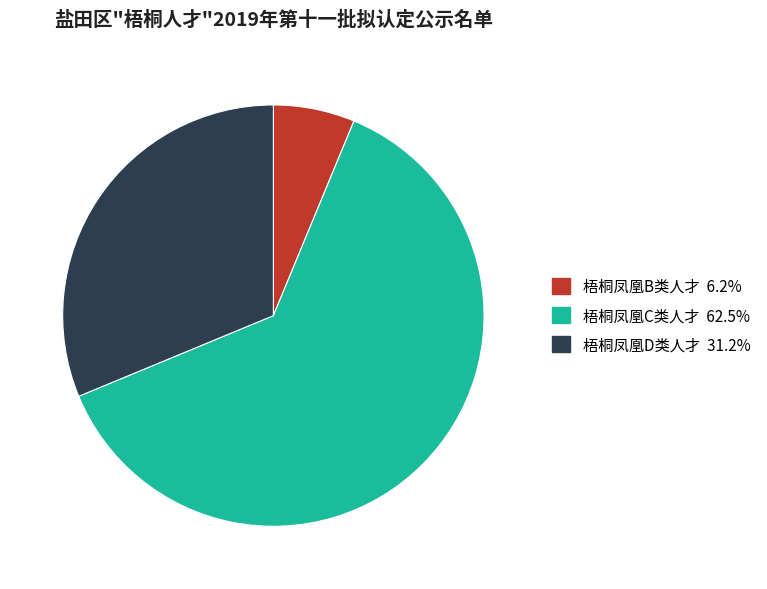

True or false: 梧桐凤凰C类人才 accounts for 48% of the total.

False